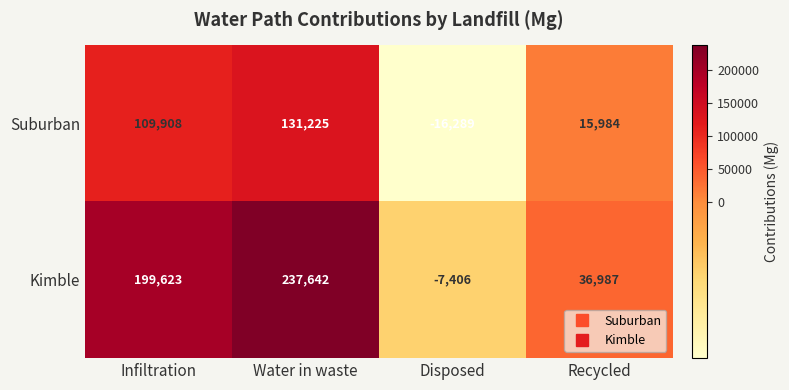

List the series in order of their peak value, lowest first.

Suburban, Kimble